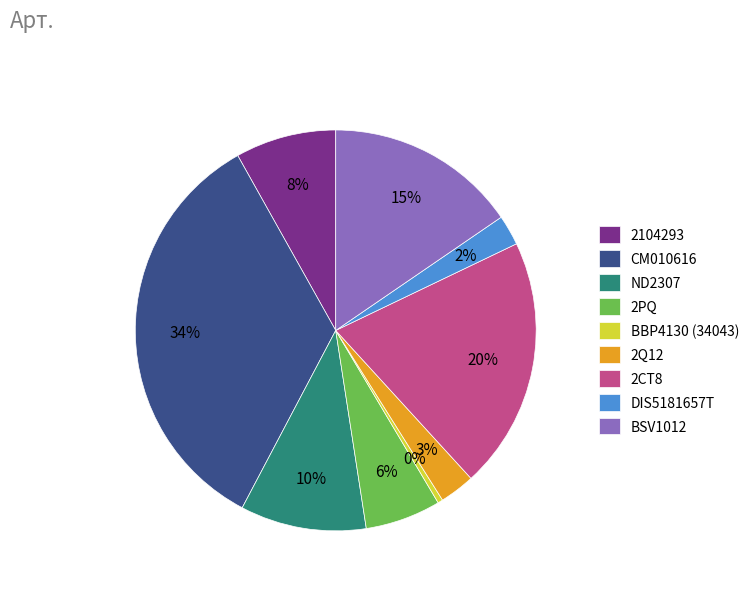

To the nearest percent, what is the average slice percentage?

11%